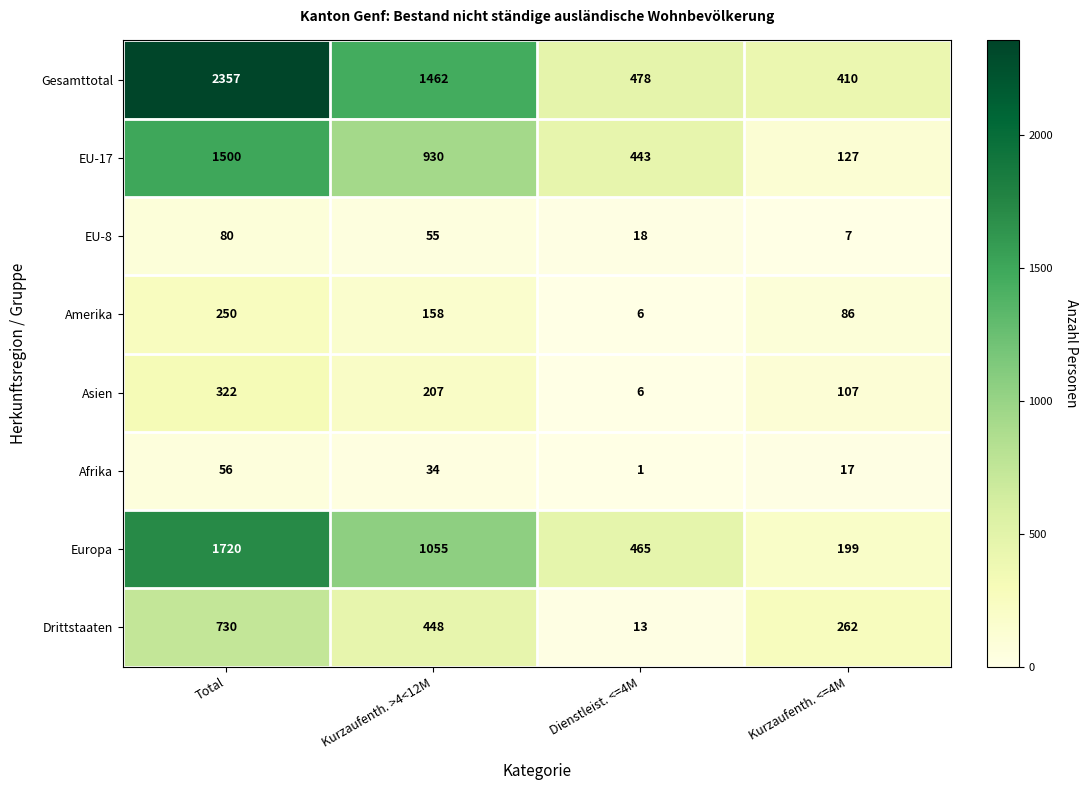

At which category is the sum across all series the highest?

Total